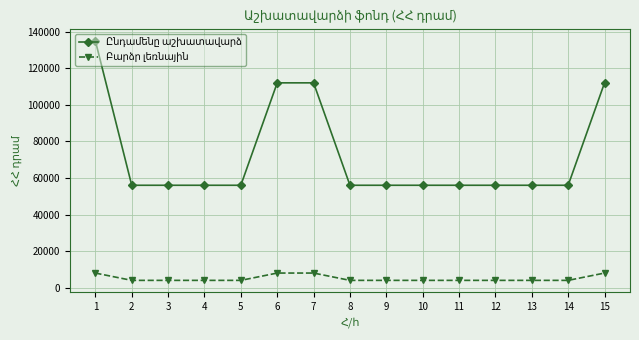

What is the greatest value displayed?

135000